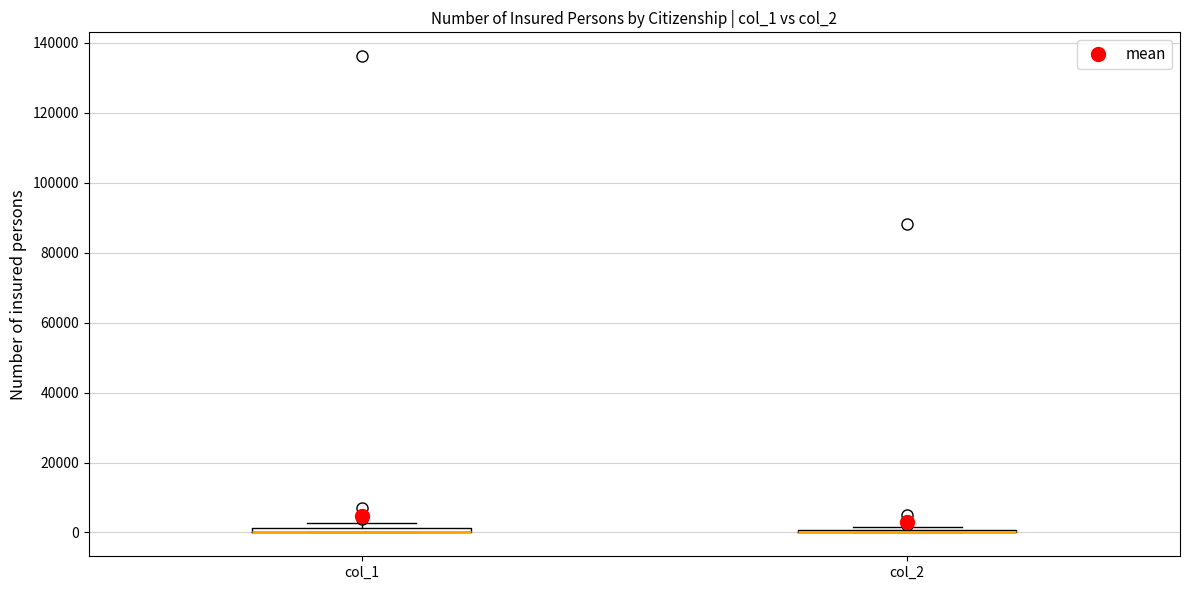

Where is the lower edge of the box for col_1 on the y-axis? The values are not printed on the chart, so give them approximately, as read against the axis.

0